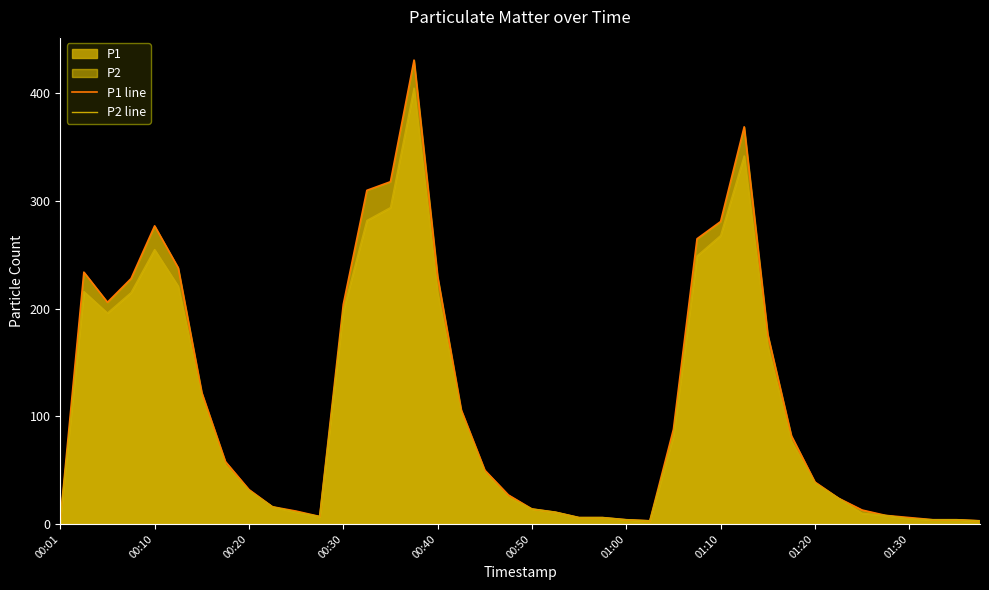

True or false: P1 line has a value of 6 at 23.

True